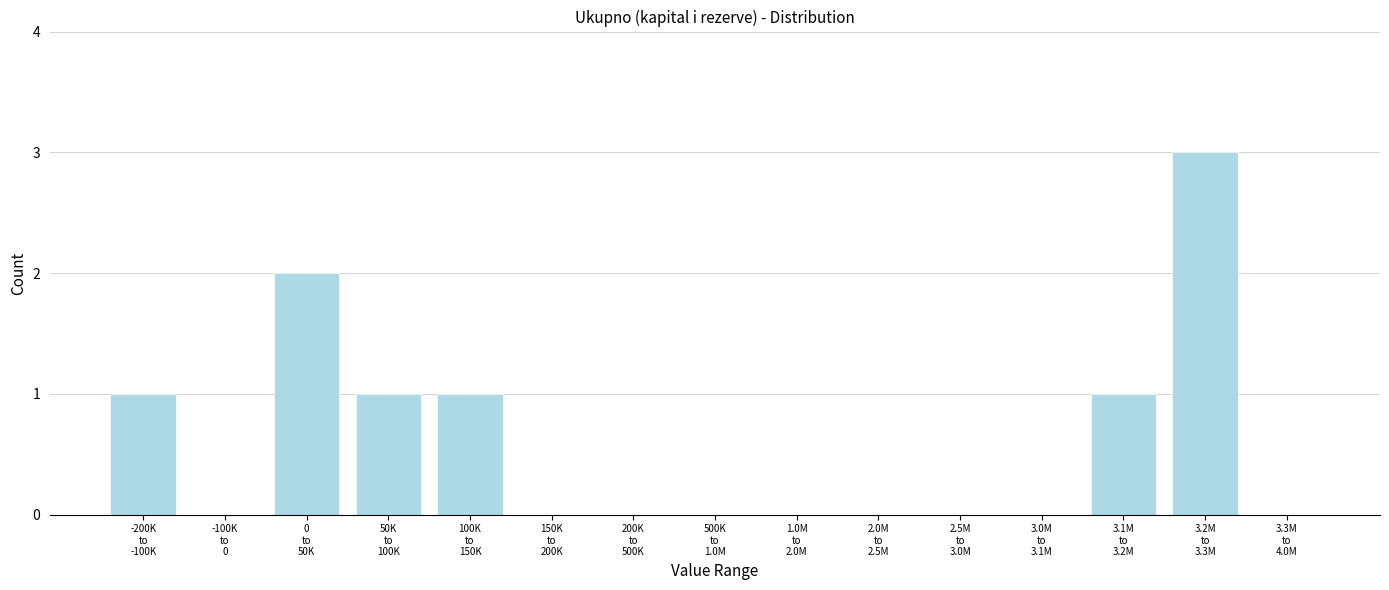

What is the sum of all values?

9